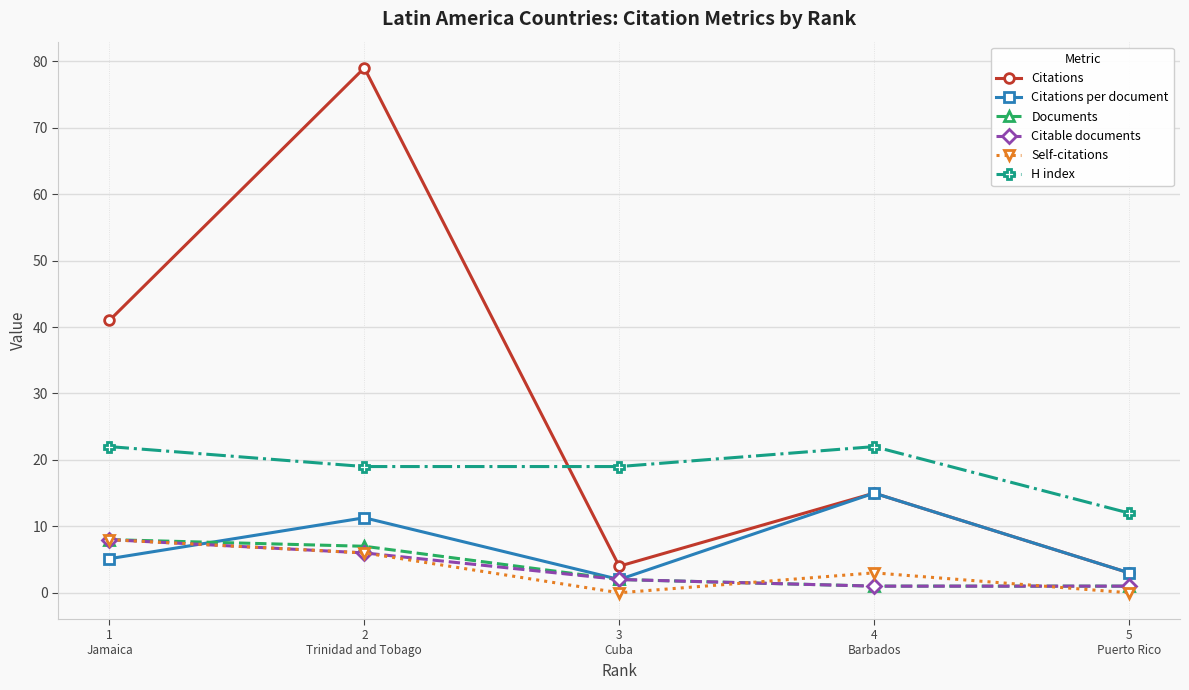

Which series has the widest spread of values?

Citations